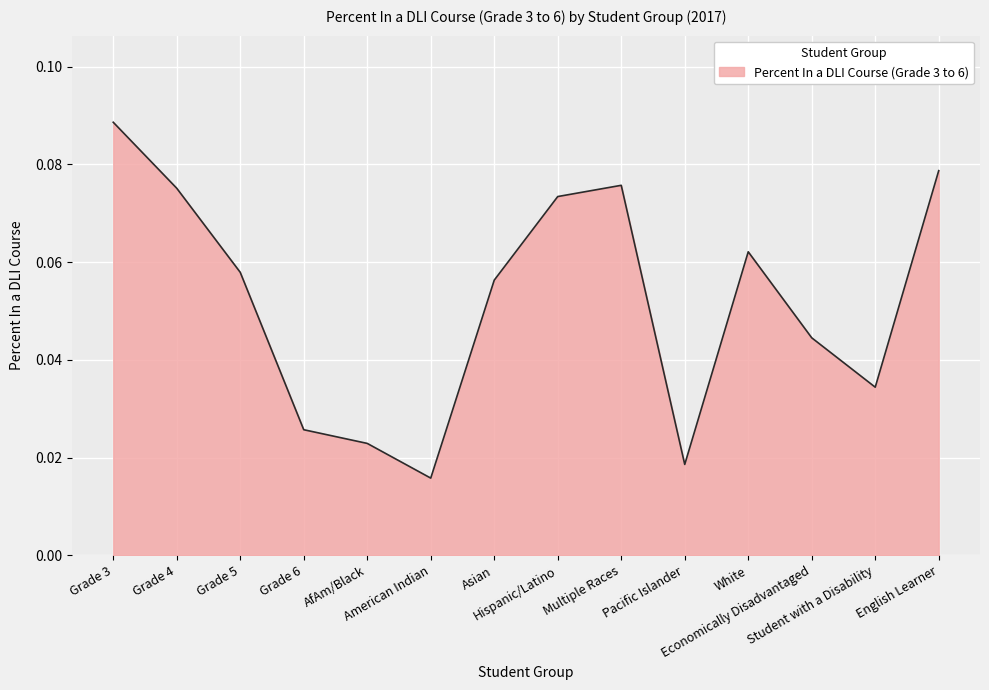

What is the difference between the maximum and minimum values?

0.1